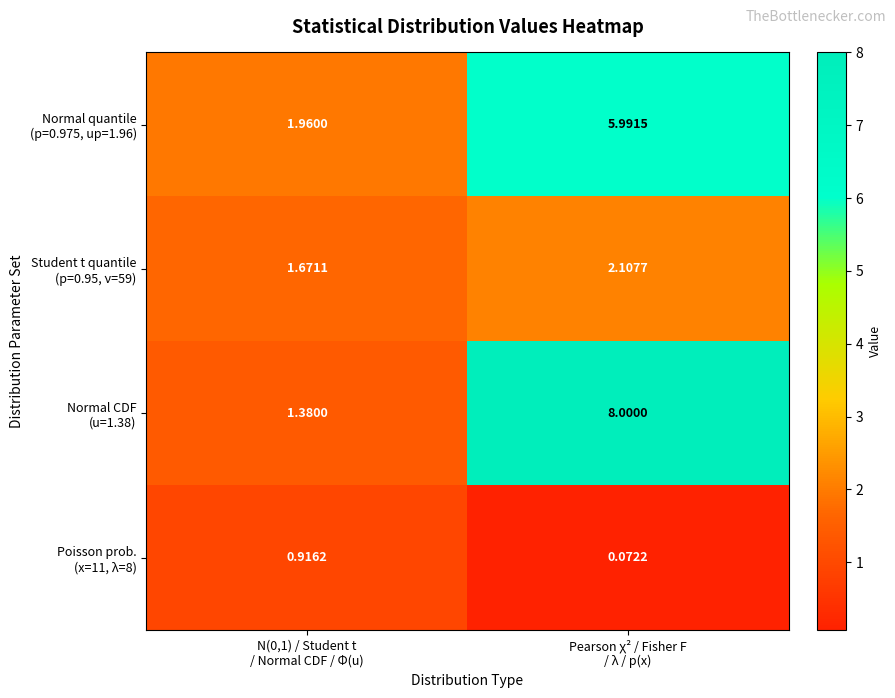

How many data points does each series have?

2